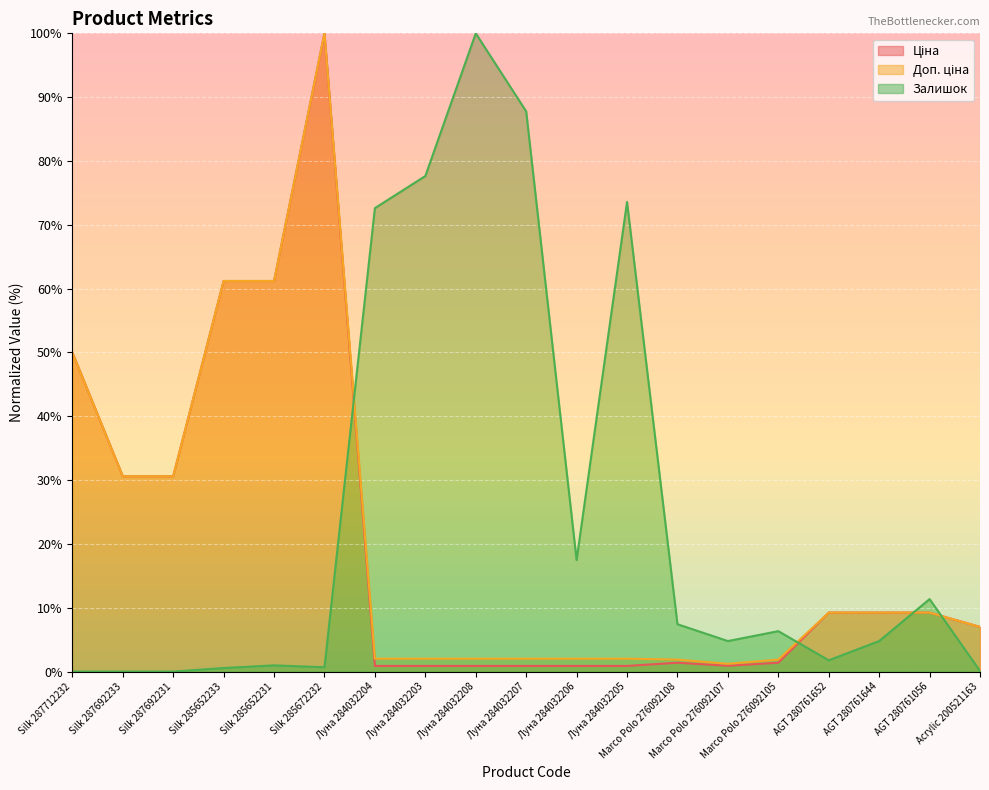

What is the approximate value of Ціна at Луна 284032208?

0.9